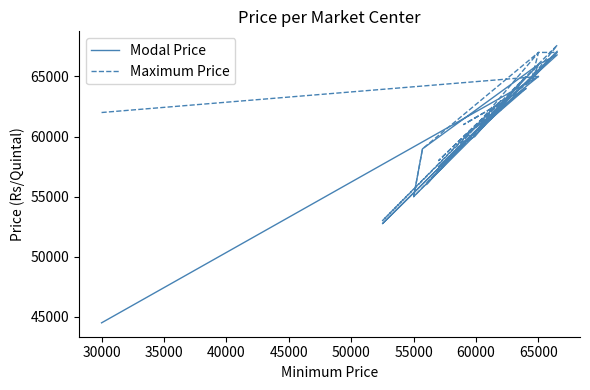

The value of Modal Price at 65000 is 38832. True or false?

False